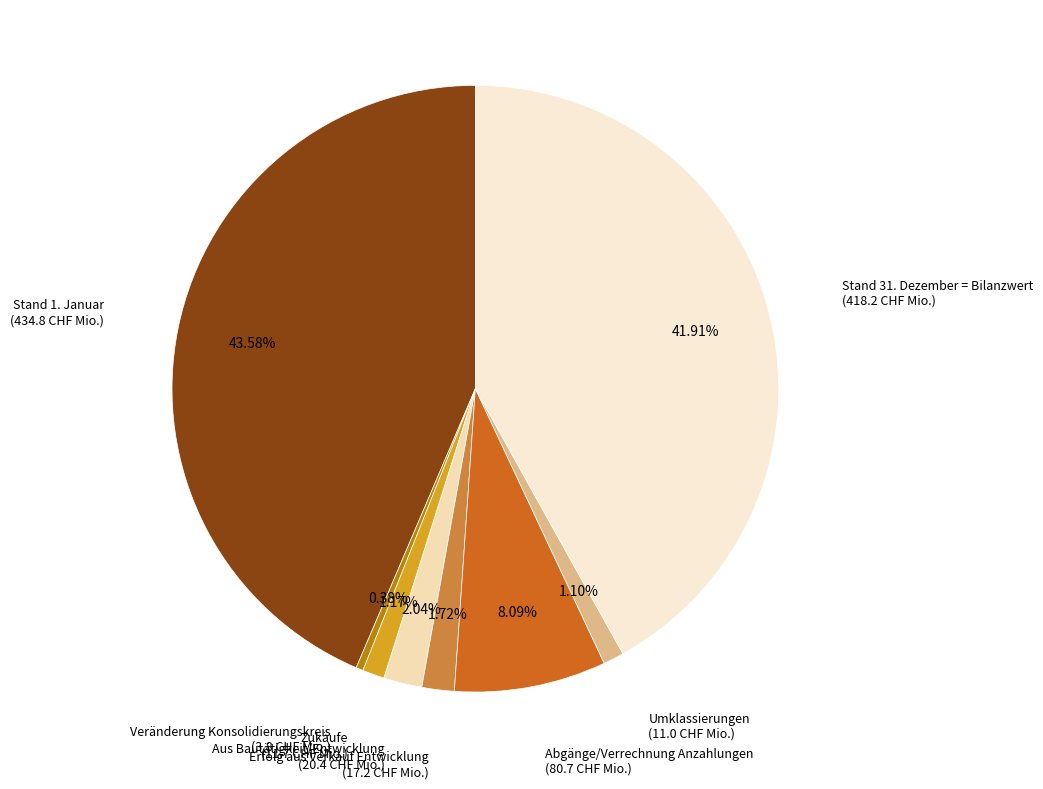

To the nearest percent, what is the average slice percentage?

12%